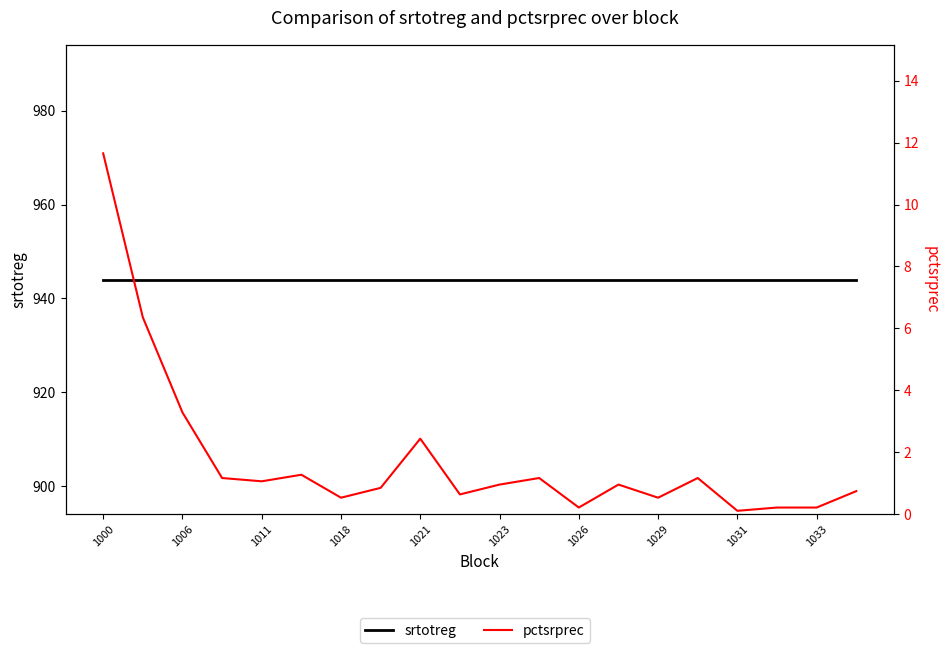

Which series has the largest total across all categories?

srtotreg